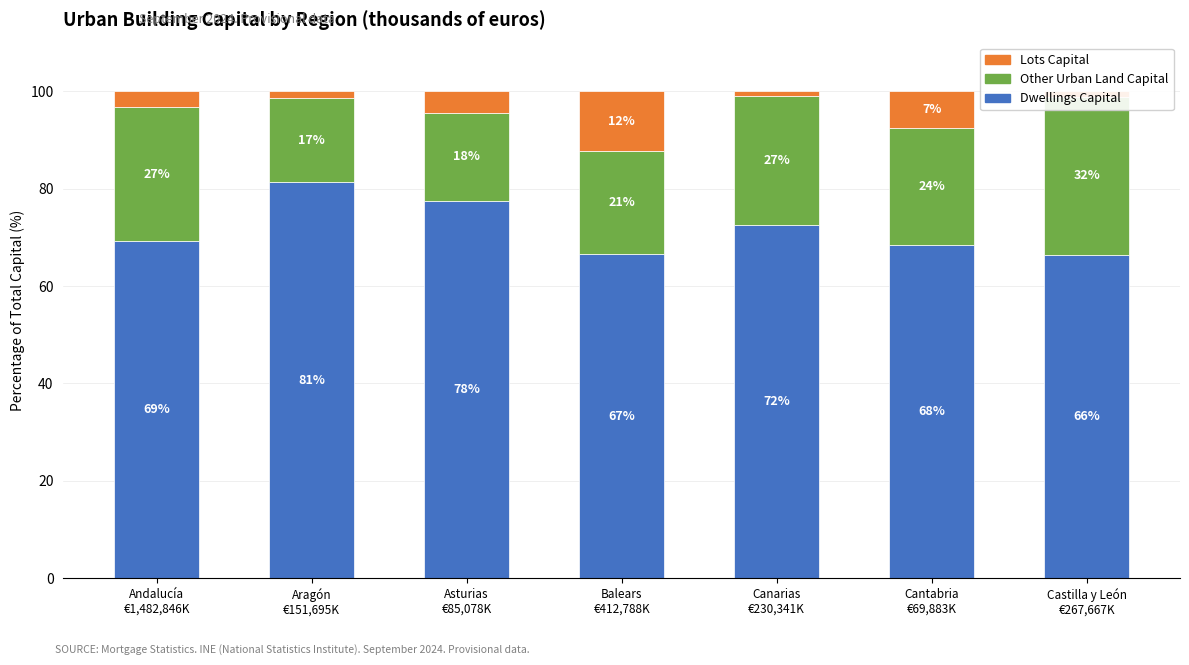

Which has a higher value, Andalucía
€1,482,846K or Cantabria
€69,883K?

Andalucía
€1,482,846K